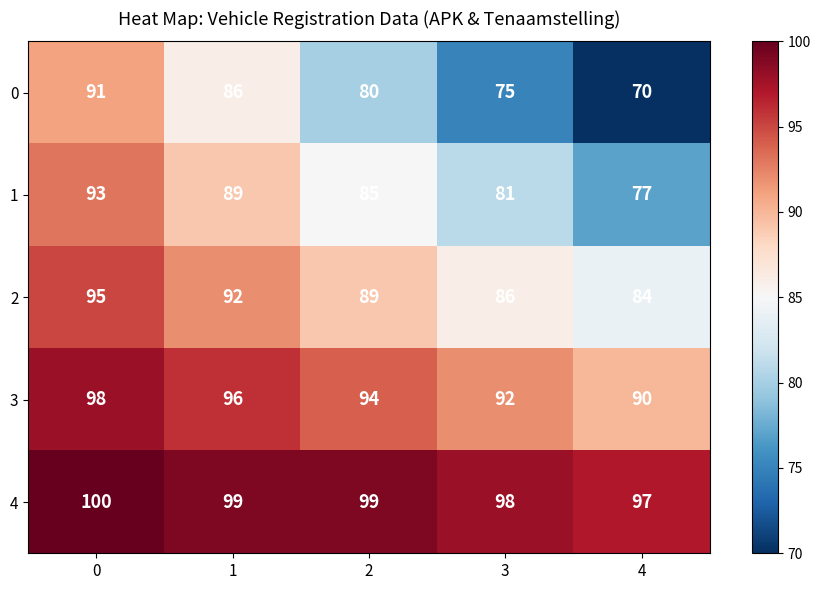

Which label corresponds to the smallest value in the chart?

4